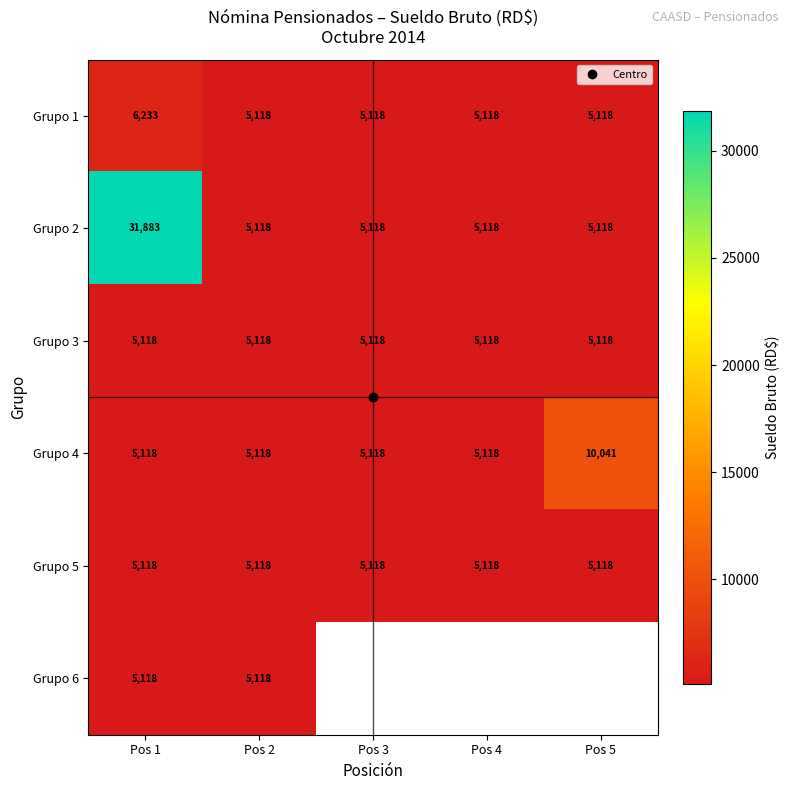

What is the lowest value of the Grupo 6 series?

5117.5